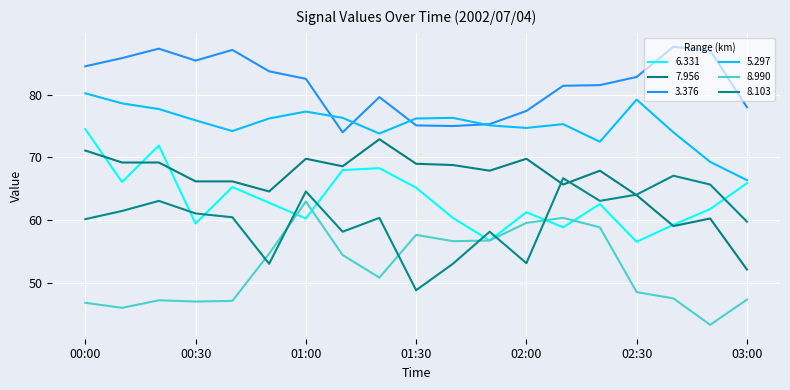

How many lines are shown in the chart?

6